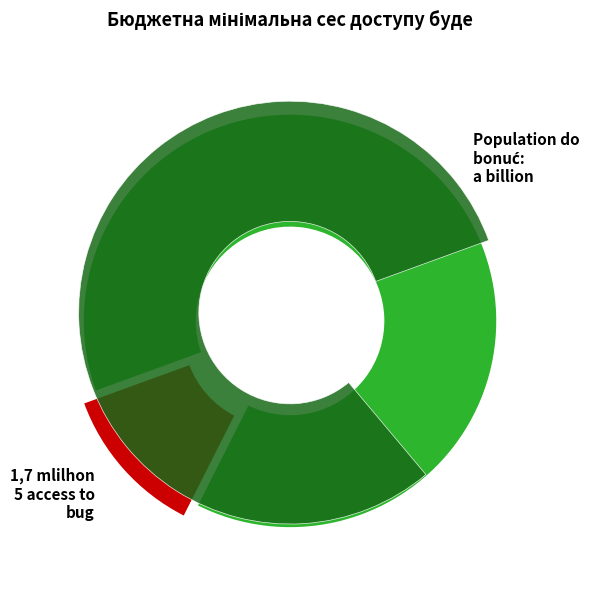

The 29 slice represents 1% of the pie. True or false?

False